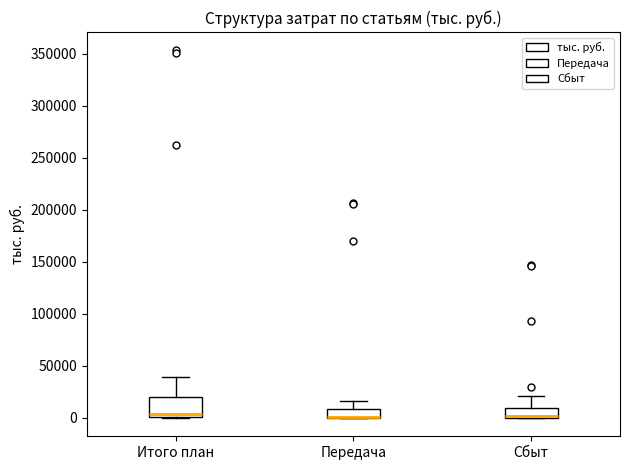

Comparing the boxes themselves (not the whiskers), which one is the tallest?

Итого план